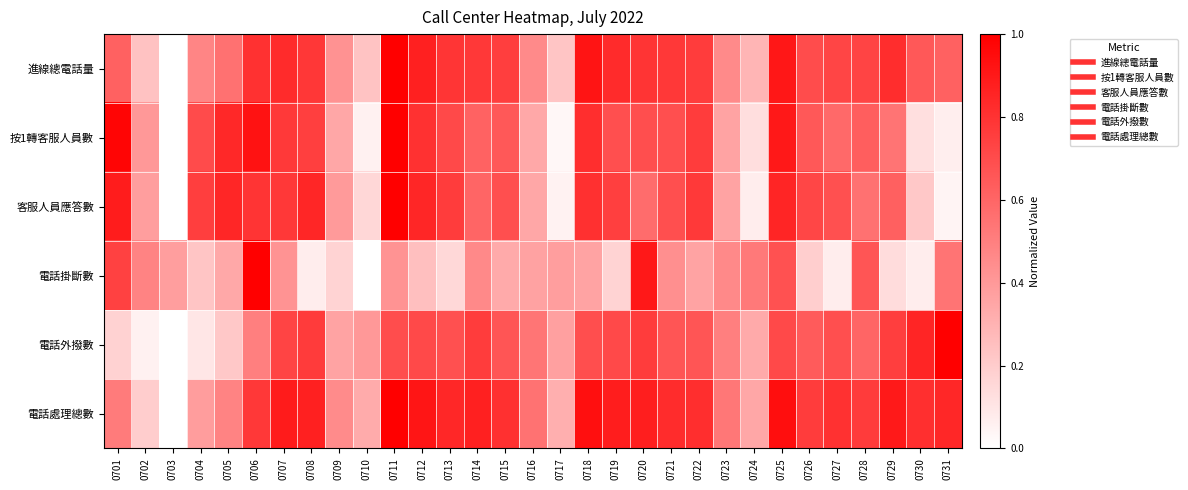

Reading left to right, extract all data points from this chart.

進線總電話量: 0701=0.6	0702=0.2	0703=0.0	0704=0.5	0705=0.6	0706=0.8	0707=0.8	0708=0.8	0709=0.4	0710=0.2	0711=1.0	0712=0.9	0713=0.8	0714=0.8	0715=0.8	0716=0.5	0717=0.2	0718=0.9	0719=0.8	0720=0.8	0721=0.8	0722=0.8	0723=0.5	0724=0.3	0725=0.9	0726=0.7	0727=0.7	0728=0.7	0729=0.8	0730=0.7	0731=0.6
按1轉客服人員數: 0701=1.0	0702=0.4	0703=0.0	0704=0.7	0705=0.8	0706=0.9	0707=0.8	0708=0.8	0709=0.3	0710=0.1	0711=1.0	0712=0.8	0713=0.7	0714=0.6	0715=0.7	0716=0.3	0717=0.0	0718=0.8	0719=0.7	0720=0.7	0721=0.7	0722=0.8	0723=0.4	0724=0.1	0725=0.9	0726=0.7	0727=0.6	0728=0.6	0729=0.5	0730=0.1	0731=0.1
客服人員應答數: 0701=0.9	0702=0.4	0703=0.0	0704=0.8	0705=0.8	0706=0.8	0707=0.8	0708=0.9	0709=0.4	0710=0.2	0711=1.0	0712=0.8	0713=0.8	0714=0.6	0715=0.7	0716=0.3	0717=0.1	0718=0.8	0719=0.8	0720=0.6	0721=0.7	0722=0.8	0723=0.4	0724=0.1	0725=0.9	0726=0.7	0727=0.7	0728=0.6	0729=0.6	0730=0.2	0731=0.0
電話掛斷數: 0701=0.7	0702=0.5	0703=0.4	0704=0.2	0705=0.3	0706=1.0	0707=0.4	0708=0.1	0709=0.2	0710=0.0	0711=0.4	0712=0.3	0713=0.2	0714=0.5	0715=0.3	0716=0.4	0717=0.4	0718=0.4	0719=0.2	0720=0.9	0721=0.4	0722=0.4	0723=0.5	0724=0.5	0725=0.7	0726=0.2	0727=0.1	0728=0.7	0729=0.1	0730=0.1	0731=0.5
電話外撥數: 0701=0.2	0702=0.1	0703=0.0	0704=0.1	0705=0.2	0706=0.5	0707=0.7	0708=0.8	0709=0.4	0710=0.4	0711=0.7	0712=0.7	0713=0.7	0714=0.8	0715=0.7	0716=0.5	0717=0.4	0718=0.7	0719=0.7	0720=0.8	0721=0.7	0722=0.7	0723=0.5	0724=0.3	0725=0.7	0726=0.6	0727=0.7	0728=0.6	0729=0.8	0730=0.9	0731=1.0
電話處理總數: 0701=0.5	0702=0.2	0703=0.0	0704=0.4	0705=0.5	0706=0.8	0707=0.9	0708=0.9	0709=0.5	0710=0.3	0711=1.0	0712=0.9	0713=0.8	0714=0.9	0715=0.8	0716=0.5	0717=0.3	0718=0.9	0719=0.9	0720=0.9	0721=0.8	0722=0.8	0723=0.5	0724=0.3	0725=0.9	0726=0.8	0727=0.8	0728=0.8	0729=0.9	0730=0.8	0731=0.8